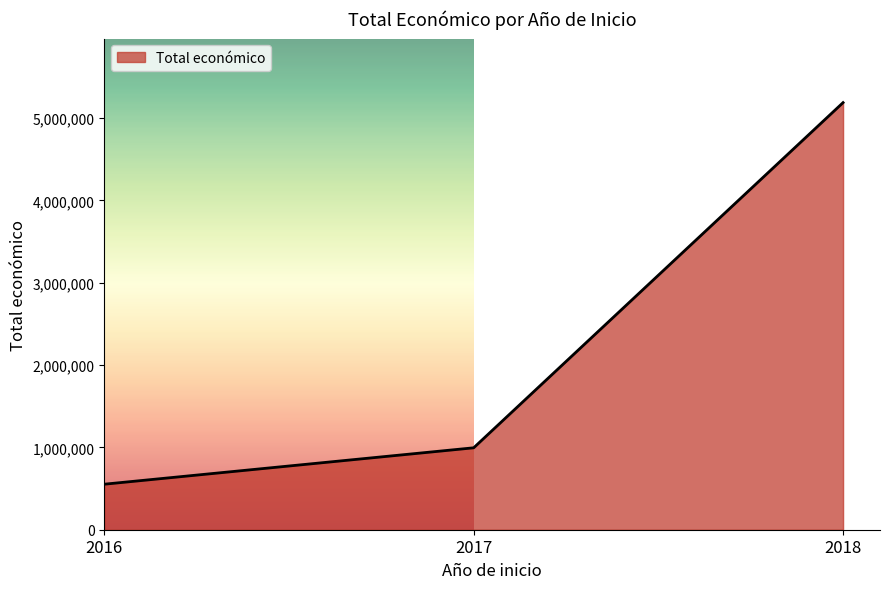

What is the maximum value shown in the chart?

5187255